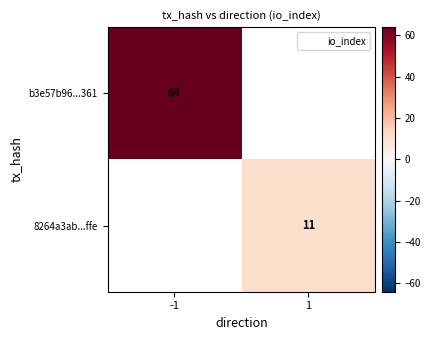

Rank the categories by 8264a3ab...ffe value from highest to lowest.

1, -1